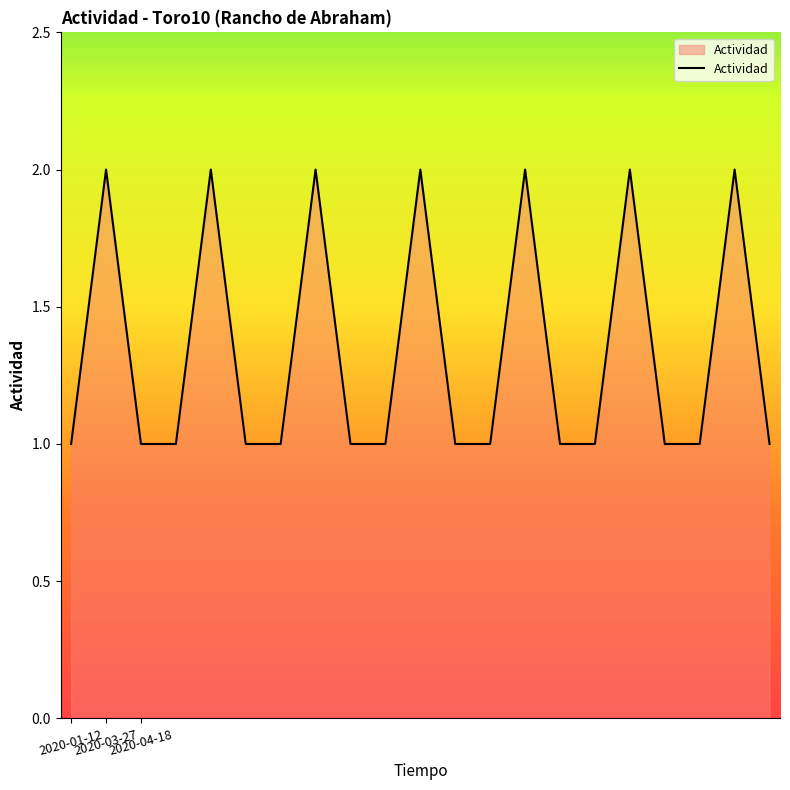

True or false: there are more than 0 points higher than both neighbors.

True